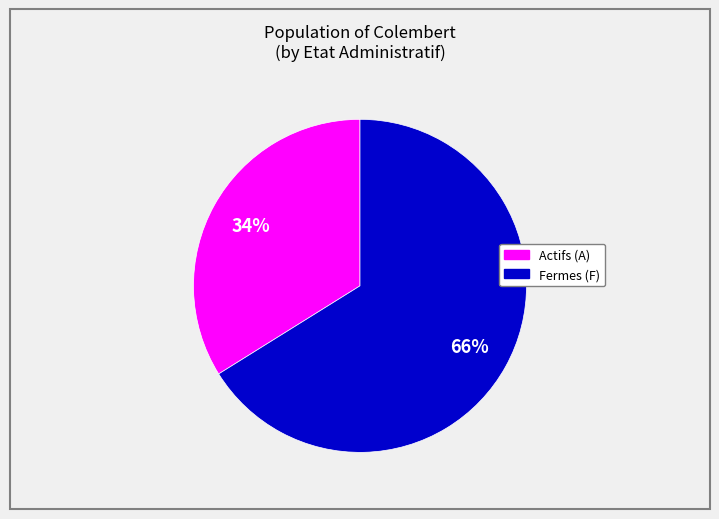

Is there a majority slice in this chart?

Yes